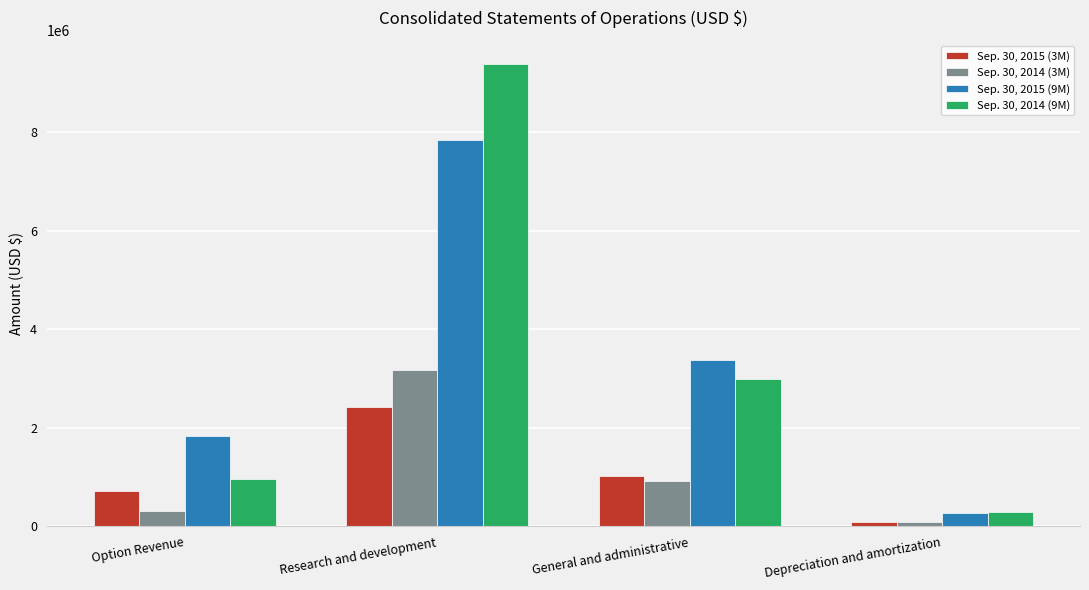

How many data points in Sep. 30, 2015 (9M) are less than 3375602?

2